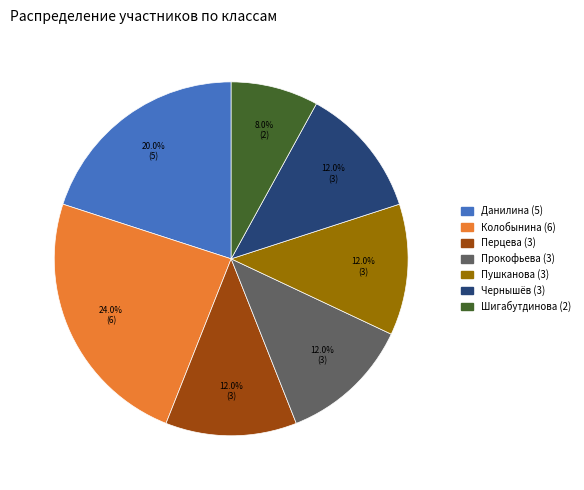

Does Чернышёв (3) represent more than half of the total?

No